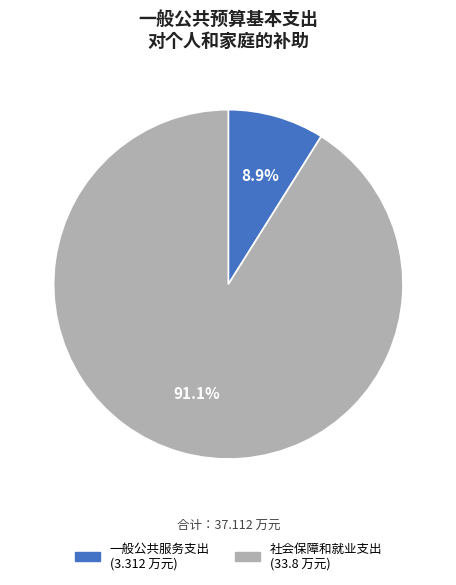

Is there any slice that represents more than half of the pie?

Yes